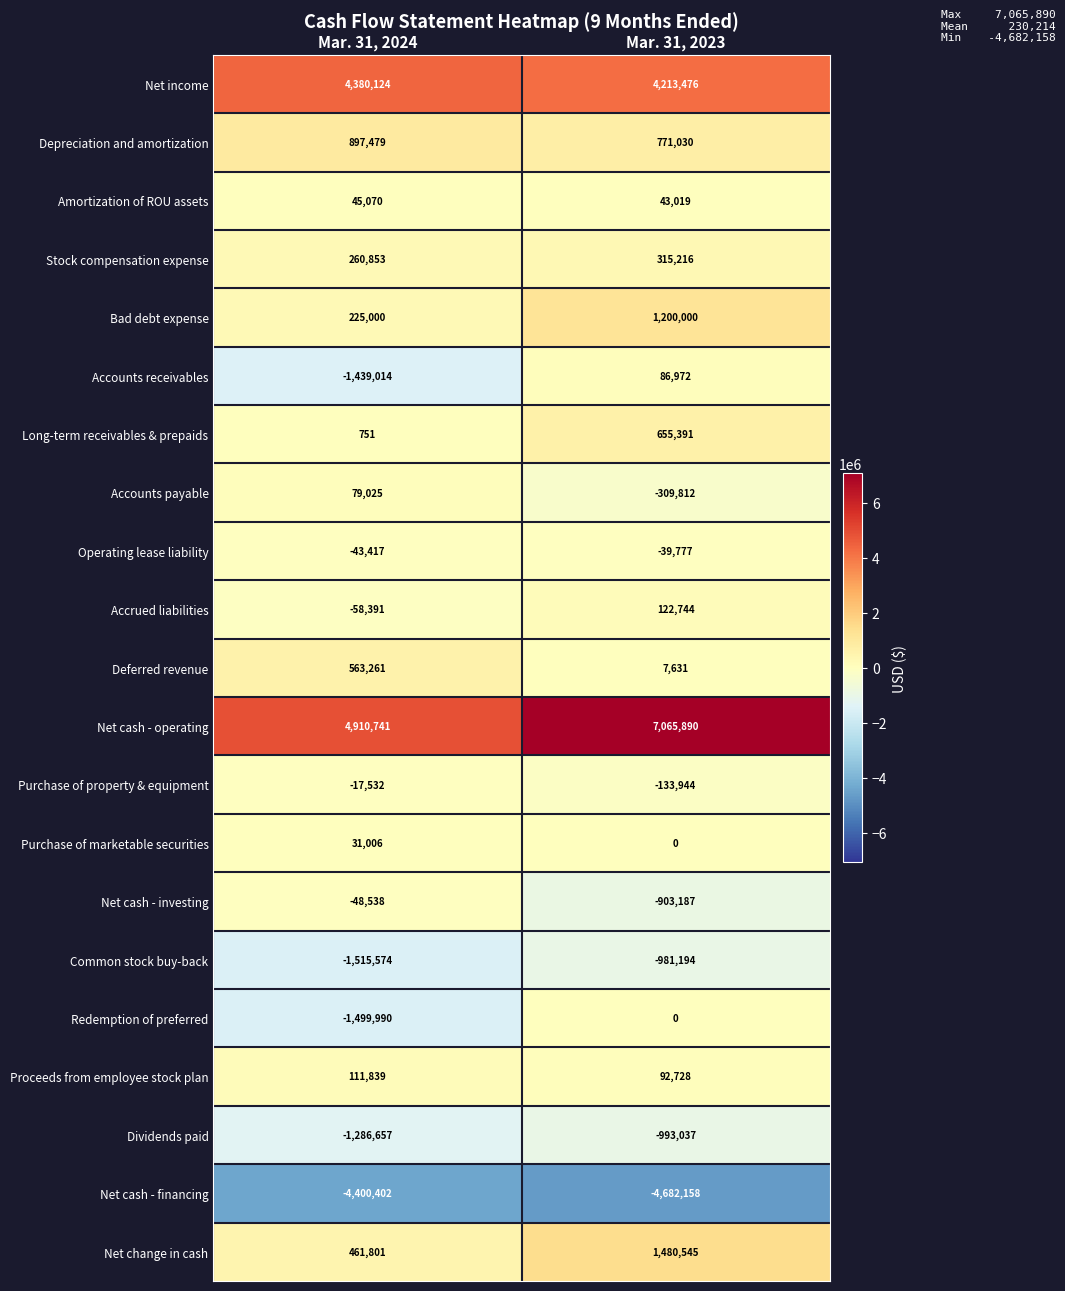

At Mar. 31, 2024, list the series in order from largest to smallest.

Net cash - operating, Net income, Depreciation and amortization, Deferred revenue, Net change in cash, Stock compensation expense, Bad debt expense, Proceeds from employee stock plan, Accounts payable, Amortization of ROU assets, Purchase of marketable securities, Long-term receivables & prepaids, Purchase of property & equipment, Operating lease liability, Net cash - investing, Accrued liabilities, Dividends paid, Accounts receivables, Redemption of preferred, Common stock buy-back, Net cash - financing